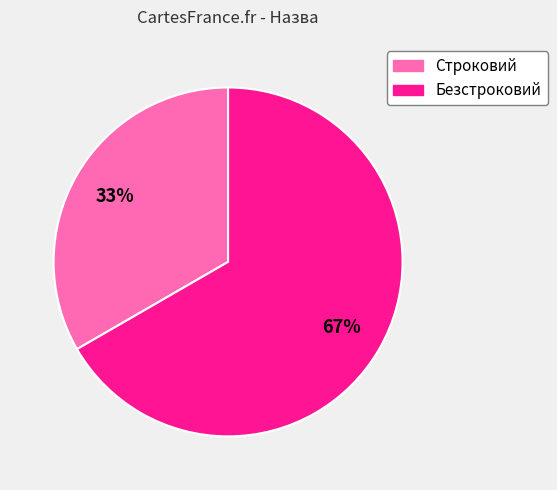

How many slices are in this pie chart?

2